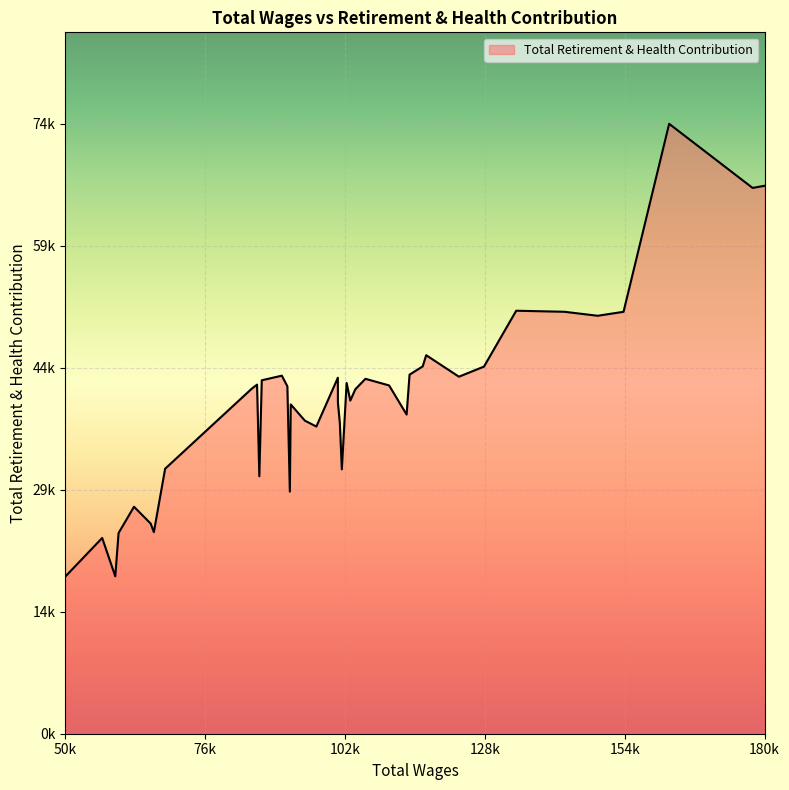

At which category does the chart reach its peak across all series?

163177.0